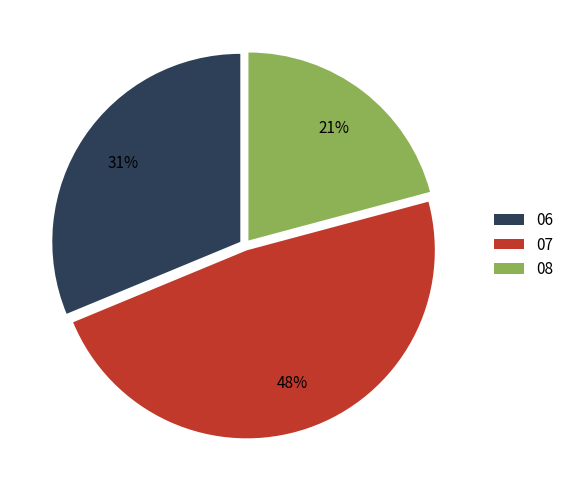

Rank the categories by value from highest to lowest.

07, 06, 08